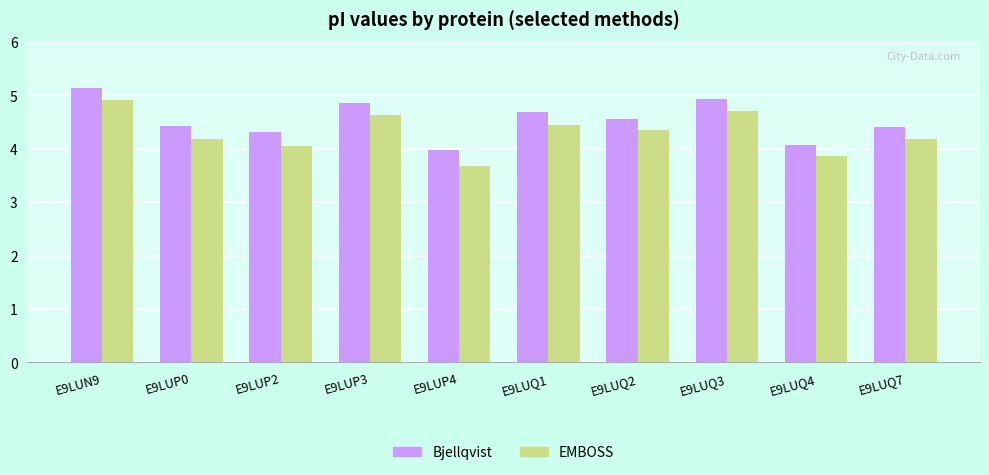

At which category does the chart reach its peak across all series?

E9LUN9